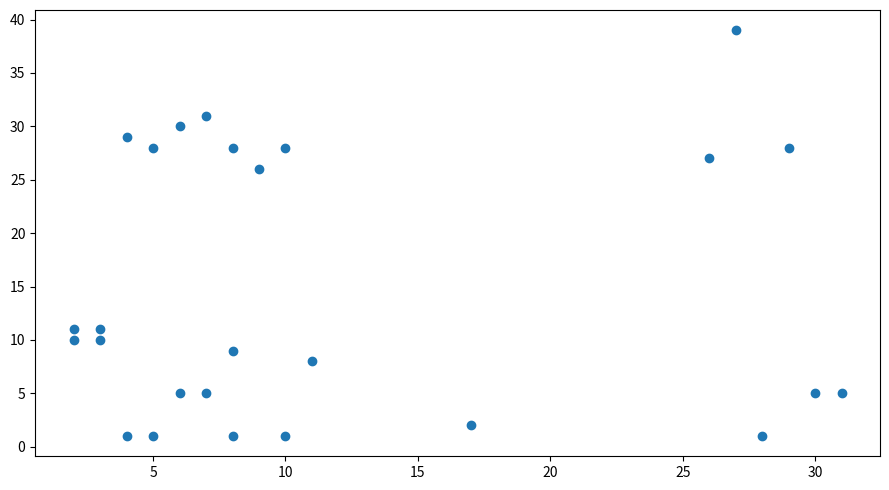

What is the range of Y values (max minus min)?

38